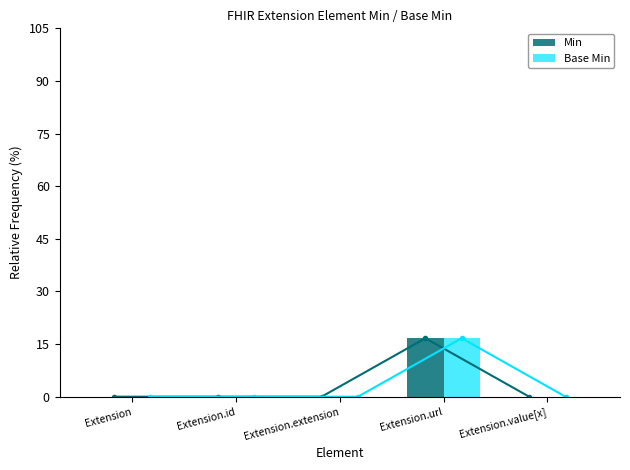

Between Extension.extension and Extension, which is larger?

Extension.extension